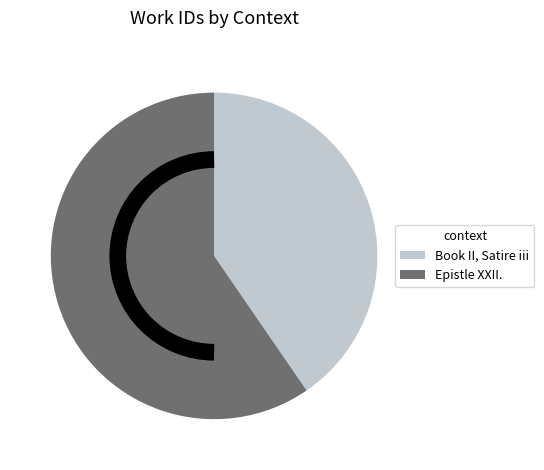

Is the sum of Epistle XXII. and Book II, Satire iii greater than half?

Yes